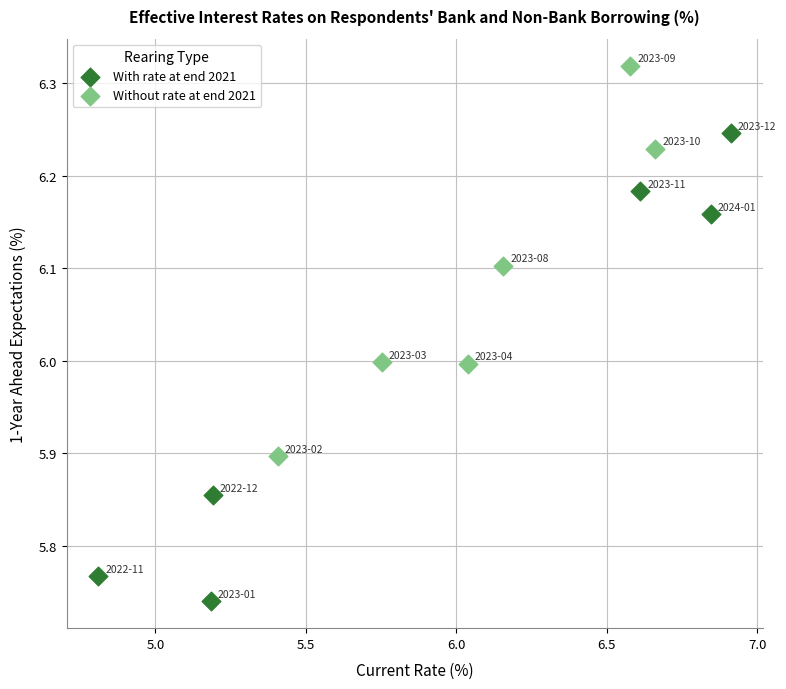

Which series reaches the maximum Y coordinate?

Without rate at end 2021